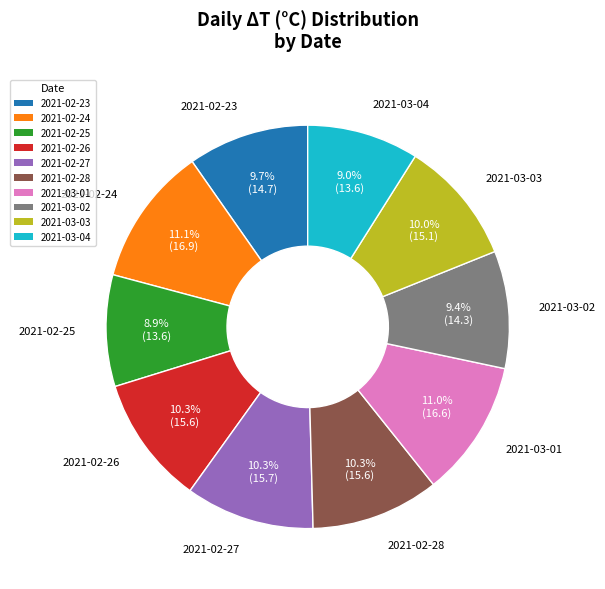

Is there any slice that represents more than half of the pie?

No